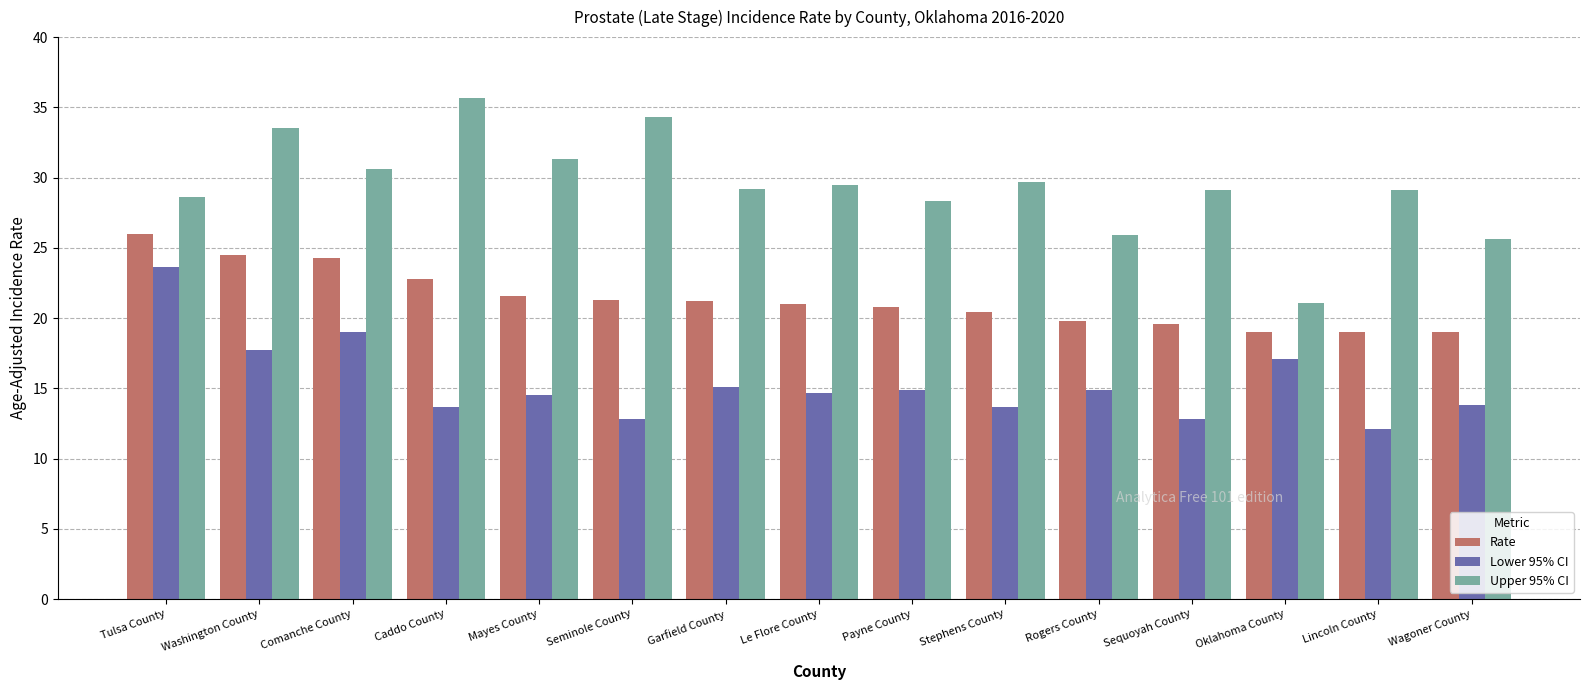

Which series has the largest range (max minus min)?

Upper 95% CI